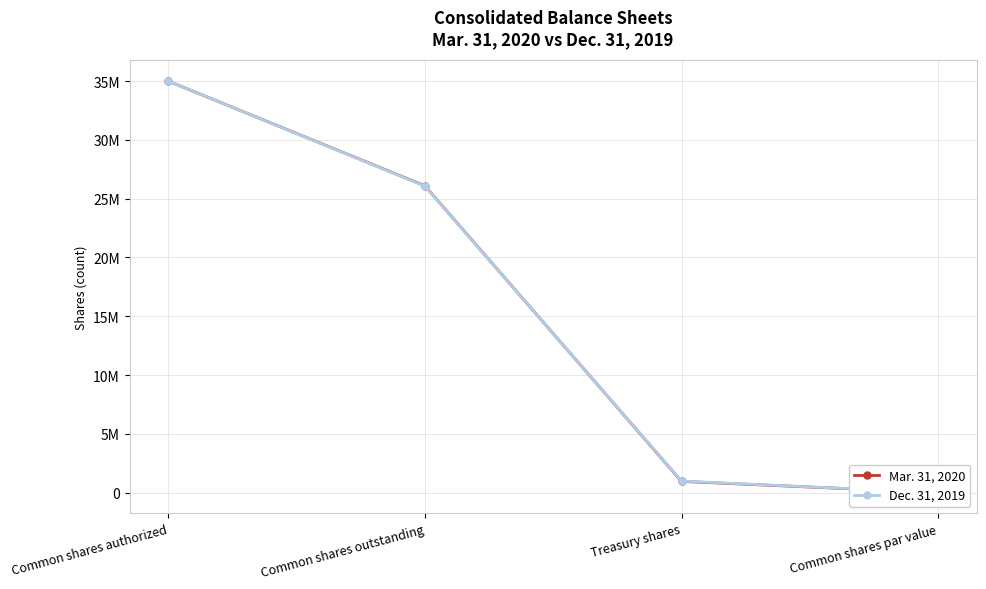

How many data points in Dec. 31, 2019 are above 26067502?

1